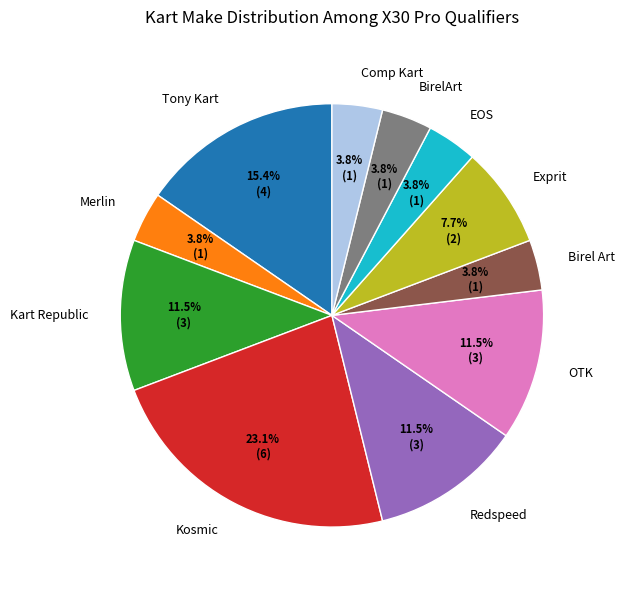

What portion of the pie excludes OTK?

88.5%